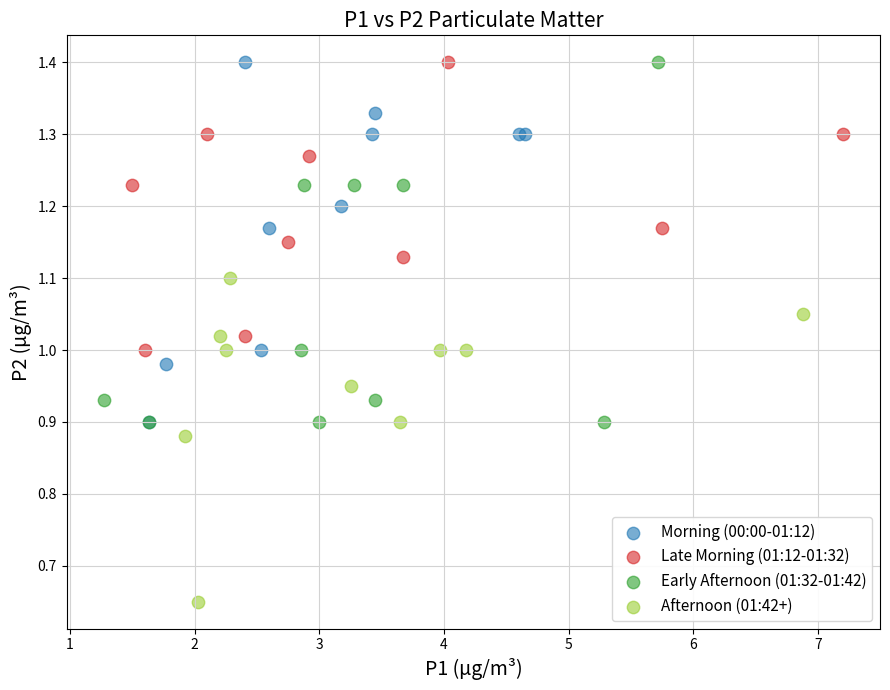

Which series contains the lowest Y value?

Afternoon (01:42+)